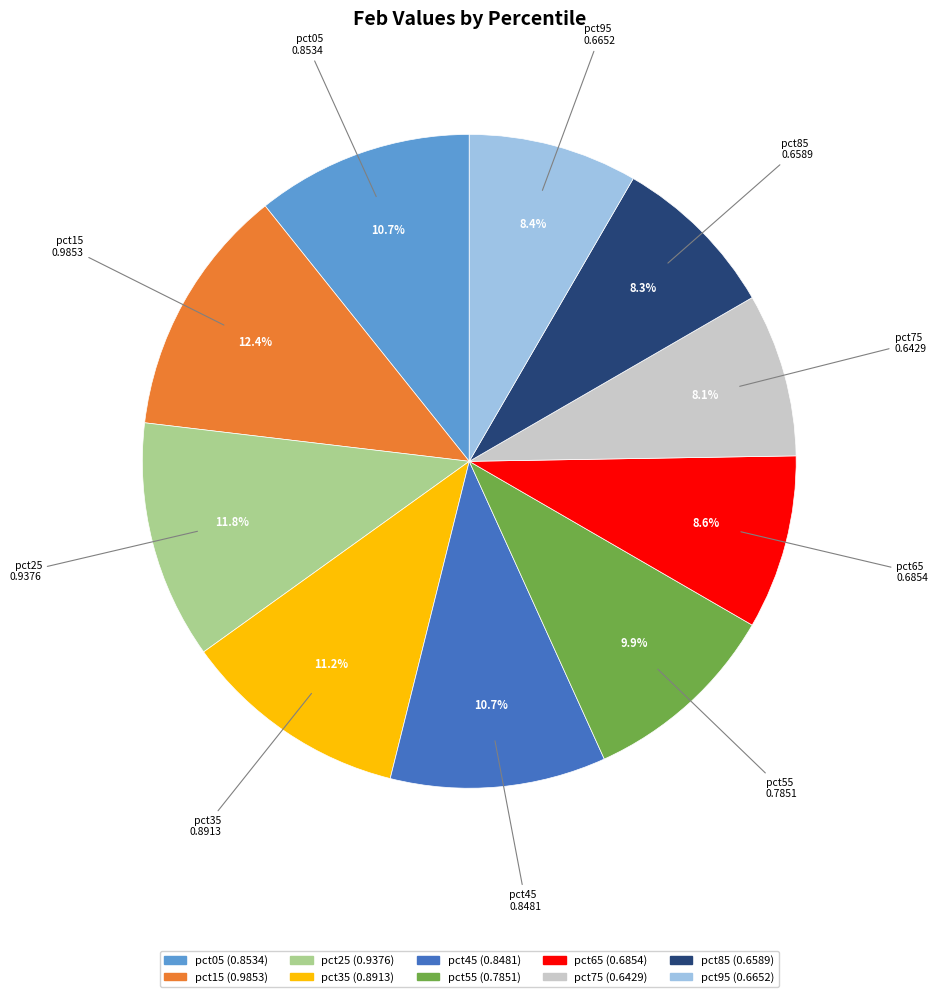

Which slice is the largest?

pct15